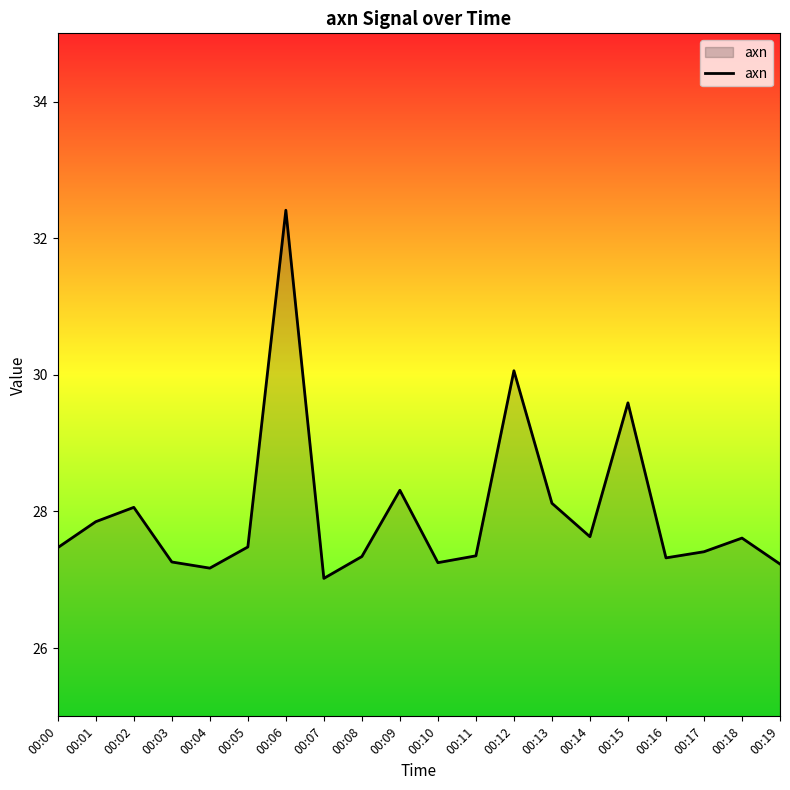

True or false: the data has more than 0 interior local peaks.

True